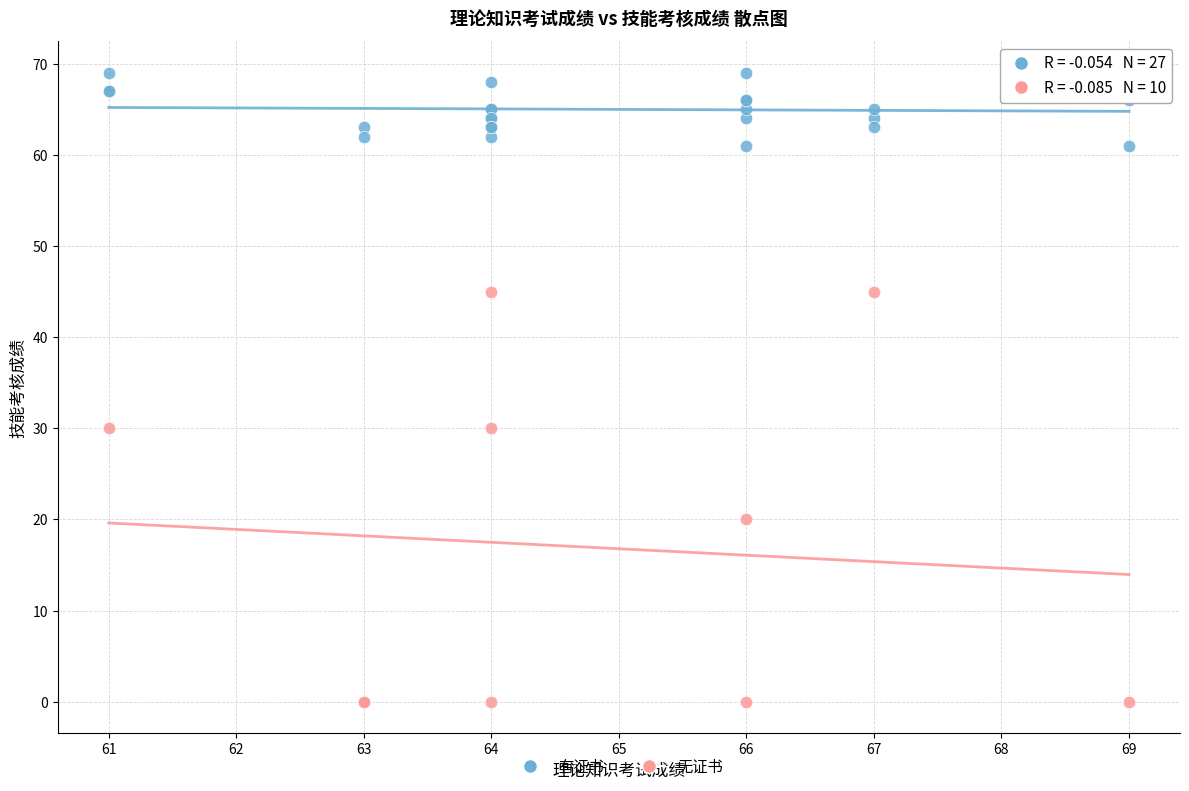

Which series reaches the minimum Y coordinate?

无证书